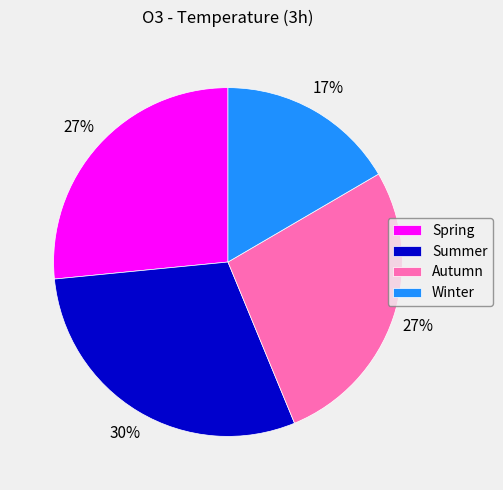

Which slice is the smallest?

Winter